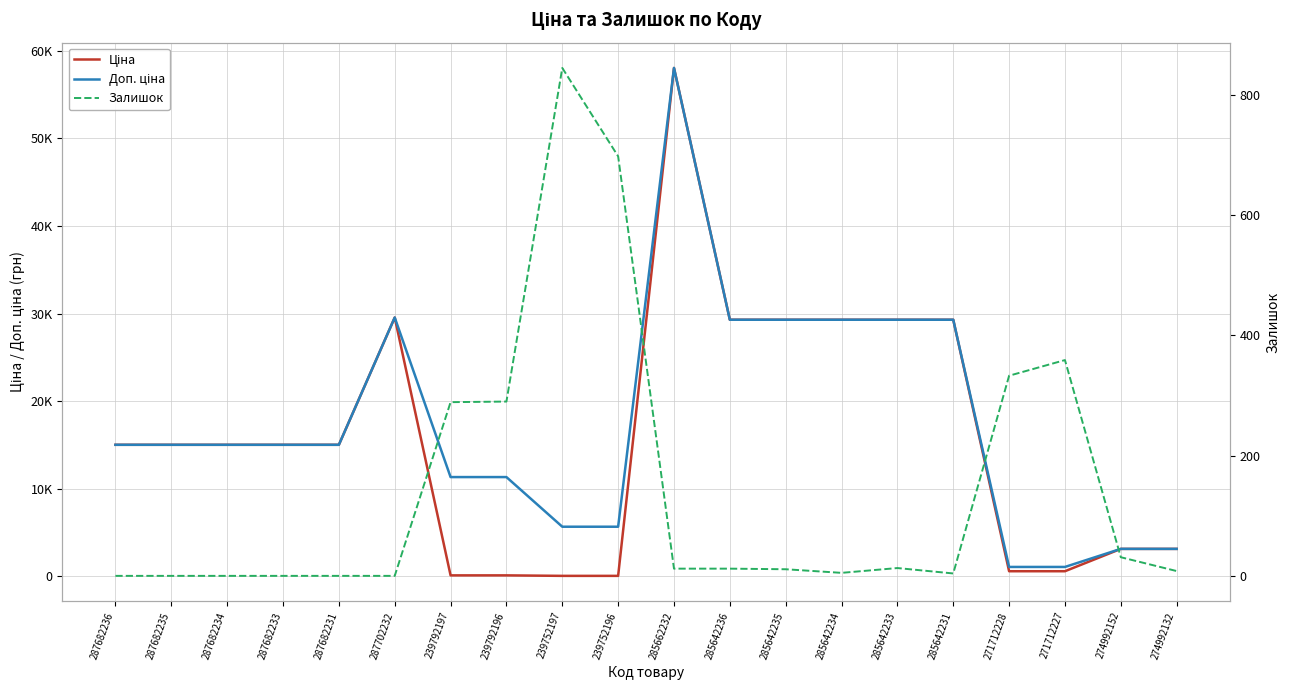

What position from the left is 287702232?

6